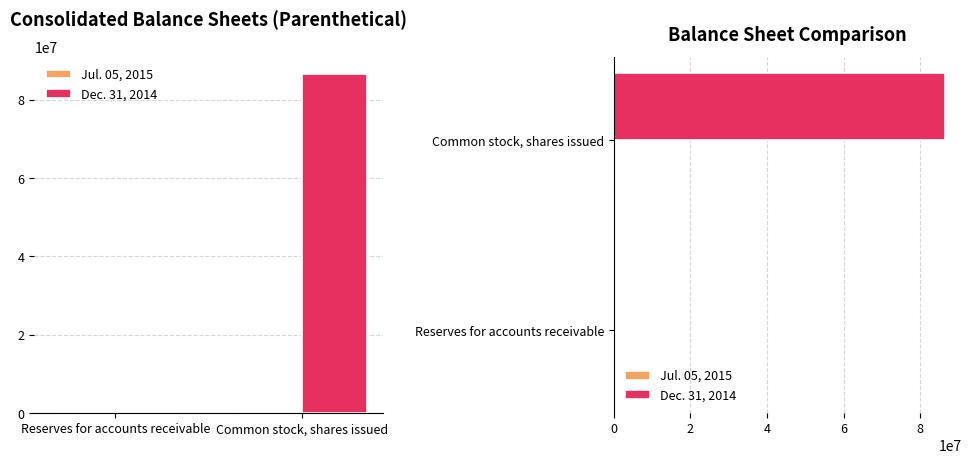

At which category is the sum across all series the highest?

Common stock, shares issued